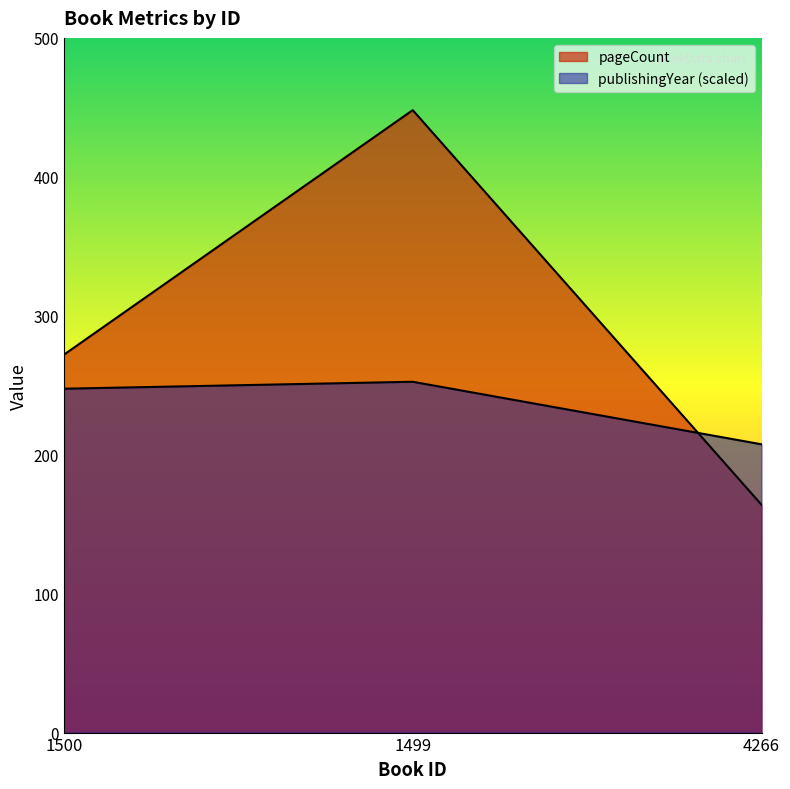

Does the chart display data point markers on the line(s)?

No